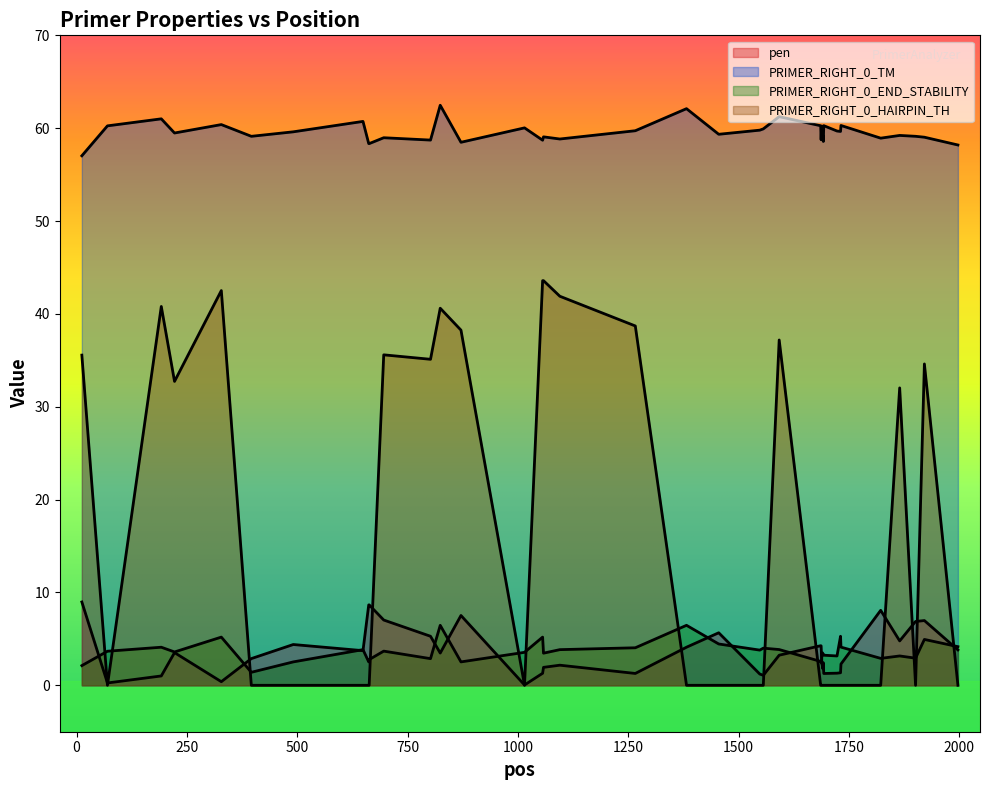

Is it true that PRIMER_RIGHT_0_HAIRPIN_TH equals 0.0 at 1687?

True